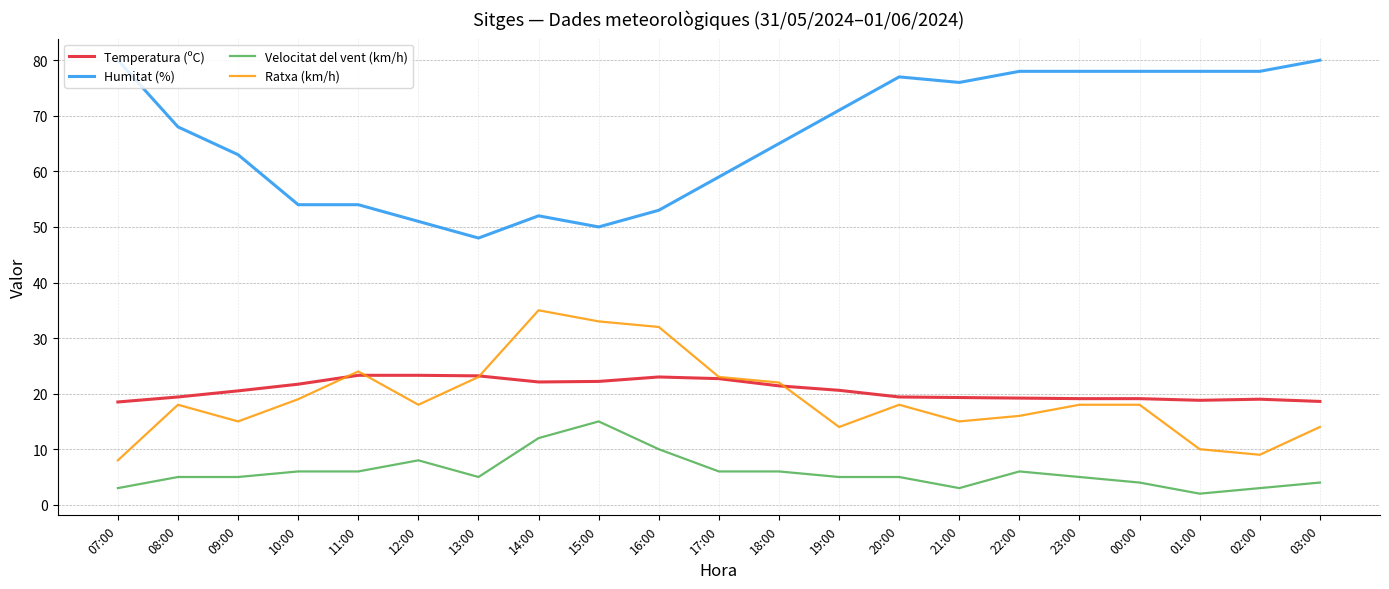

True or false: Humitat (%) and Ratxa (km/h) cross at least once.

False